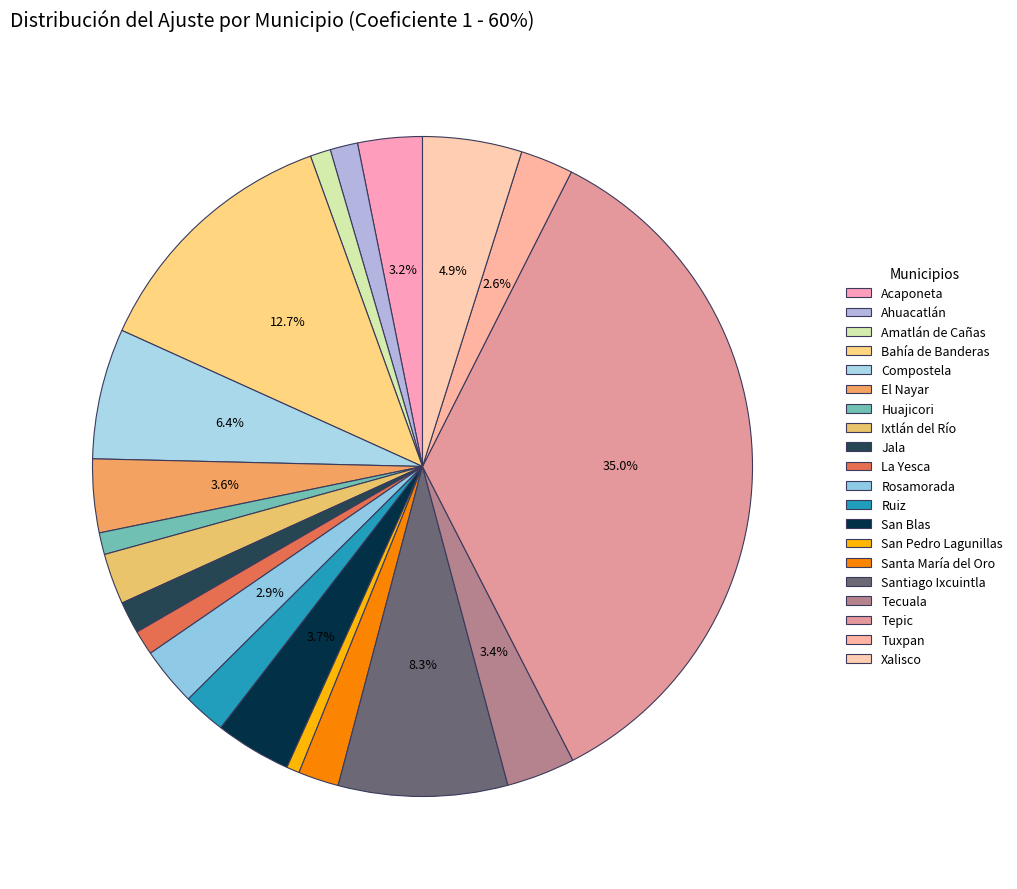

The Compostela slice represents 6% of the pie. True or false?

True